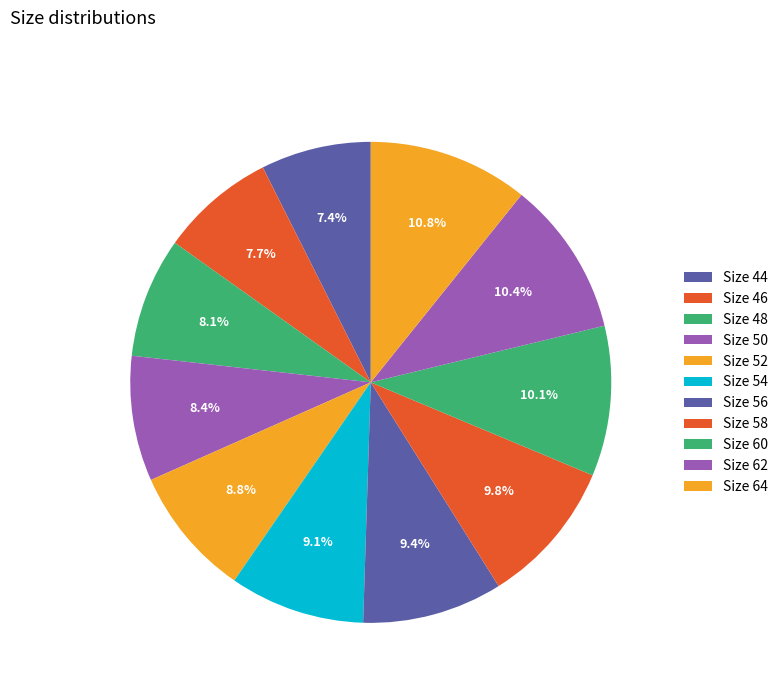

Rank the categories by value from lowest to highest.

44, 46, 48, 50, 52, 54, 56, 58, 60, 62, 64